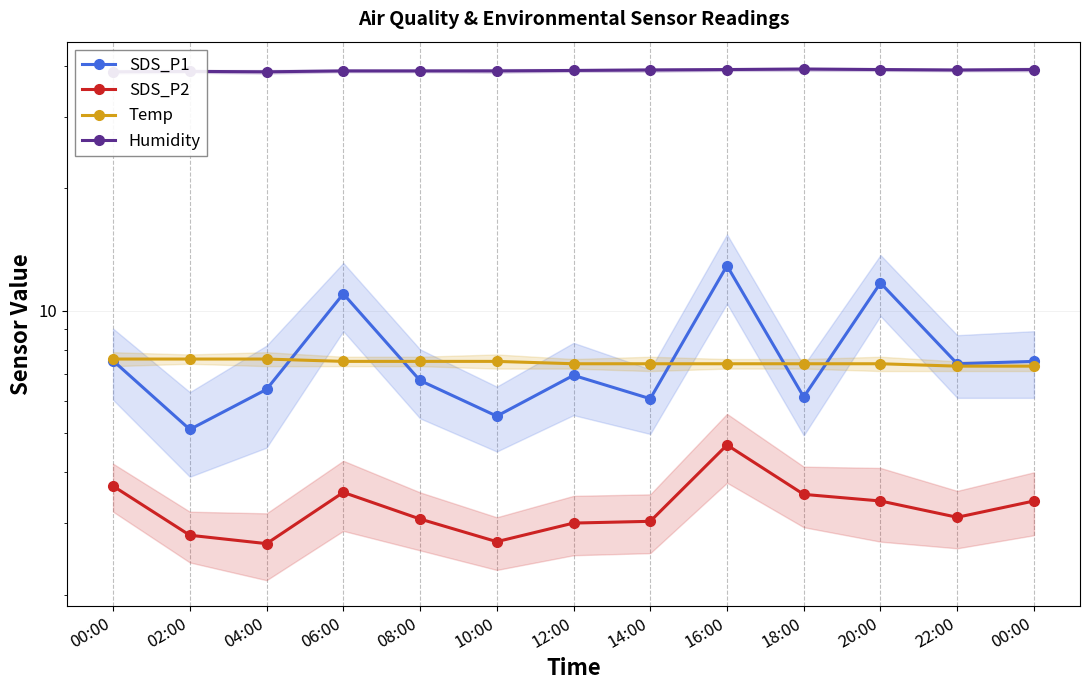

What is the total value across all series at 06:00?

61.0